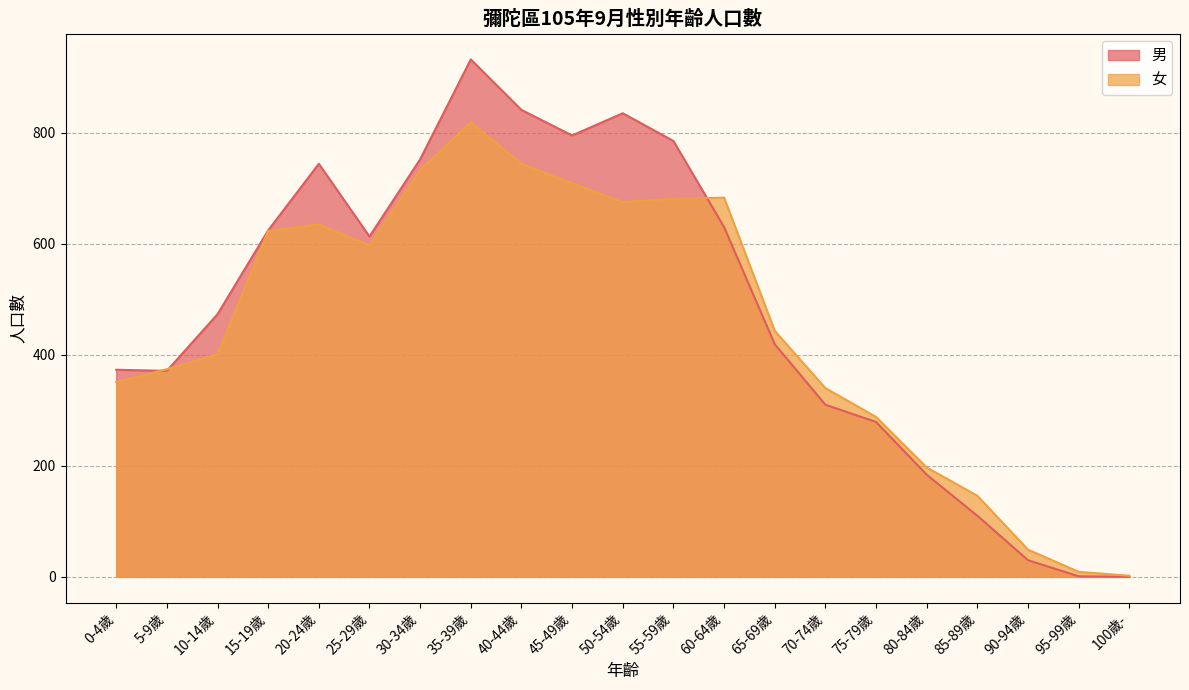

True or false: 女 and 男 cross at least once.

True